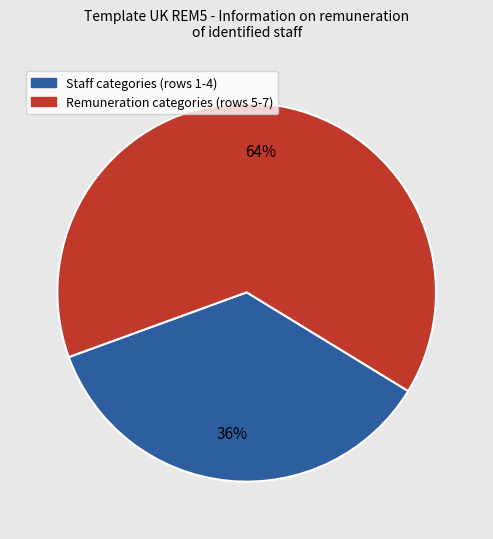

To the nearest percent, what is the average slice percentage?

50%